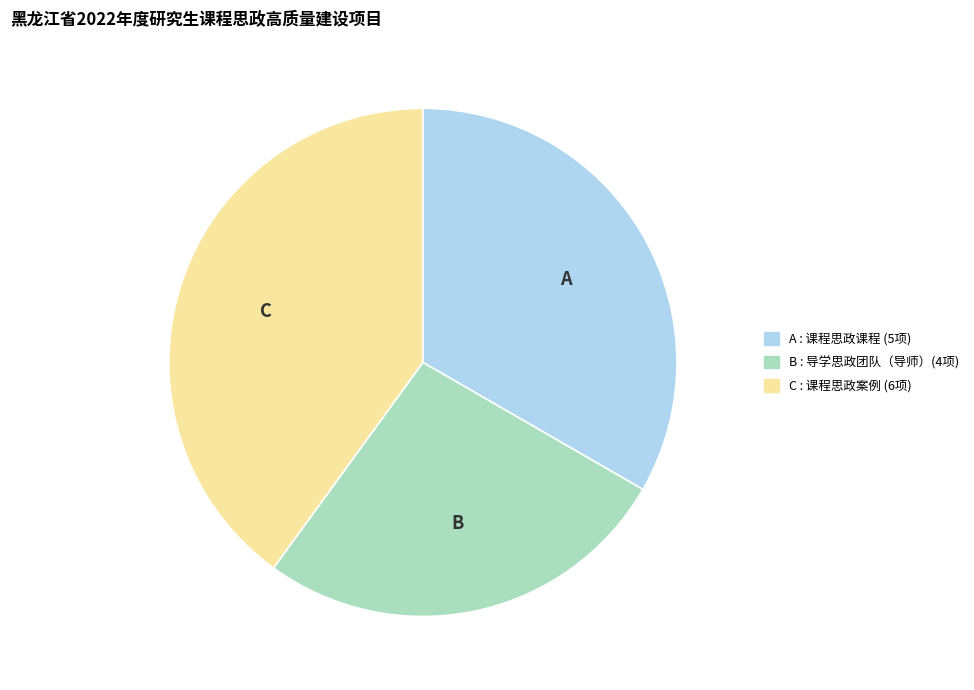

Is there any slice that represents more than half of the pie?

No